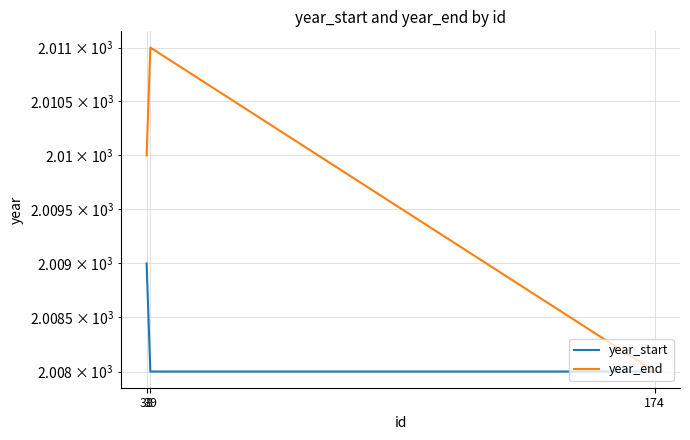

Rank the series at 38 from highest to lowest value.

year_end, year_start